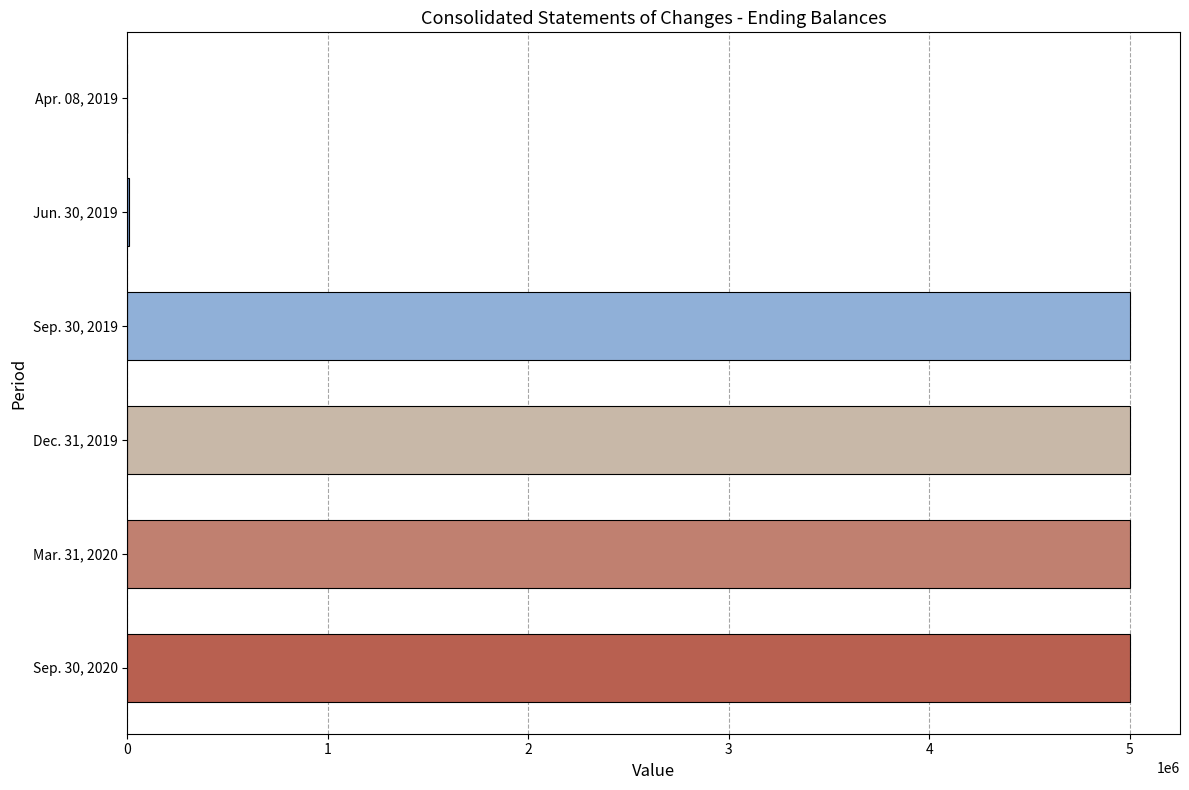

What is the ratio of the value at Mar. 31, 2020 to the value at Dec. 31, 2019?

1.0